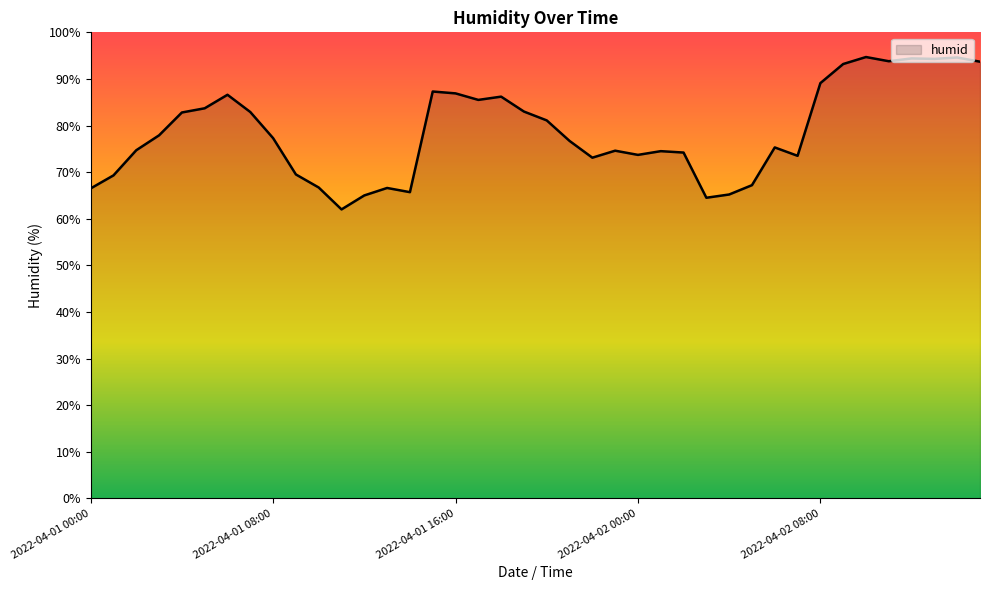

What is the minimum value shown in the chart?

62.0